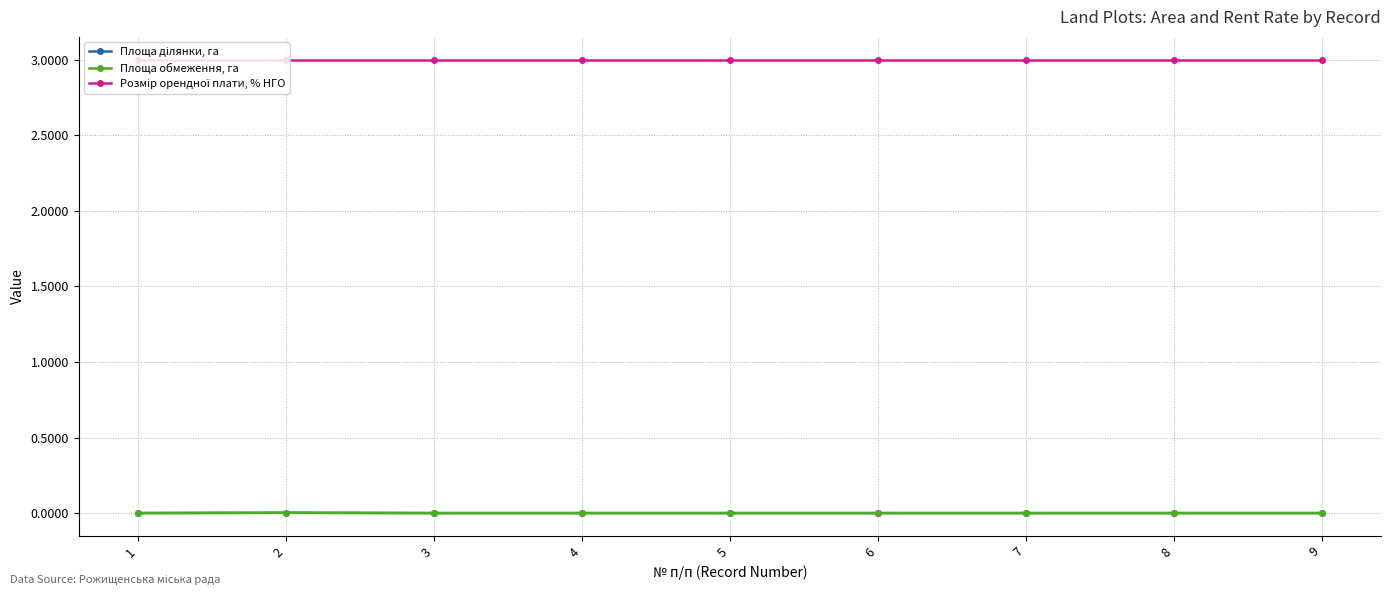

At which category does Площа ділянки, га reach its first local peak?

2